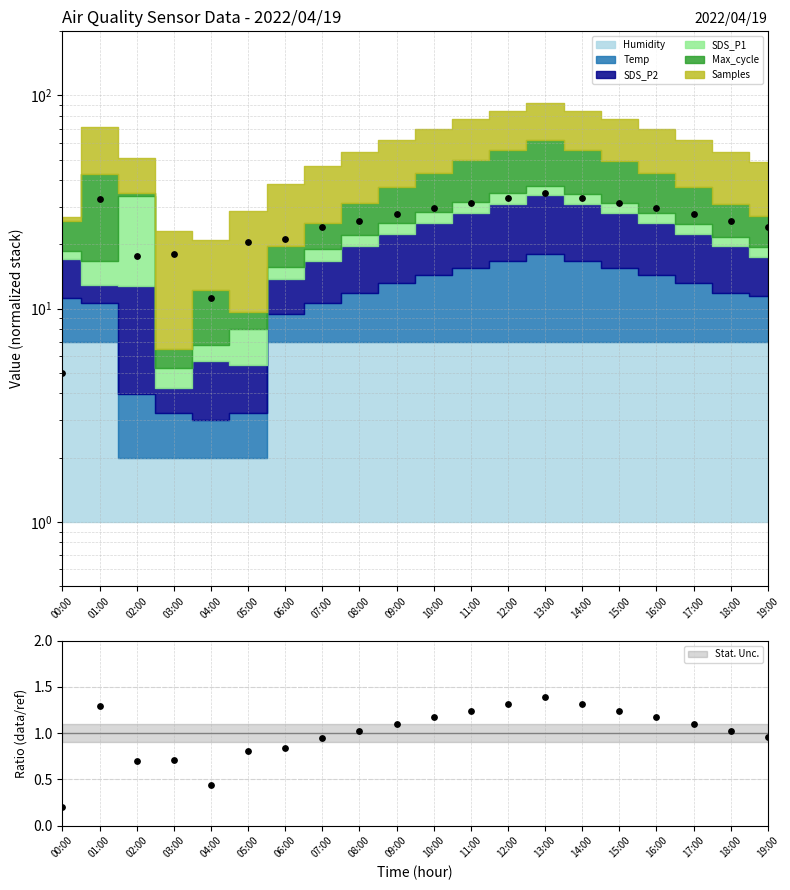

What is the ratio of the value at 00:00 to the value at 02:00?

0.3